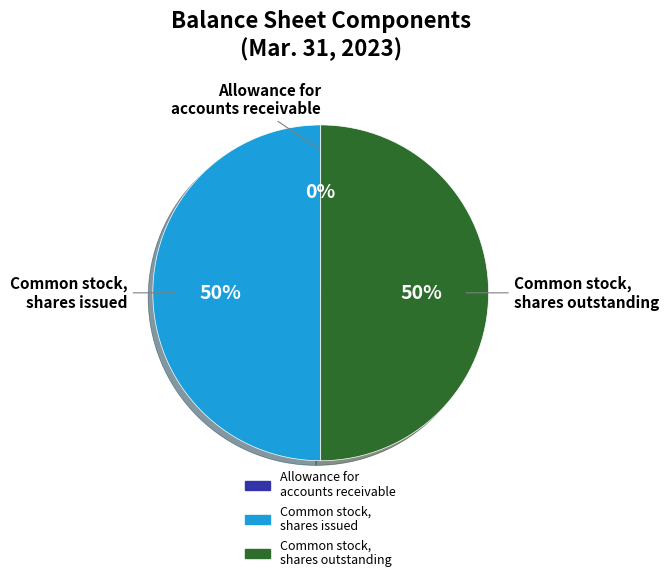

What percentage is the Common stock, shares outstanding slice, to the nearest percent?

50%